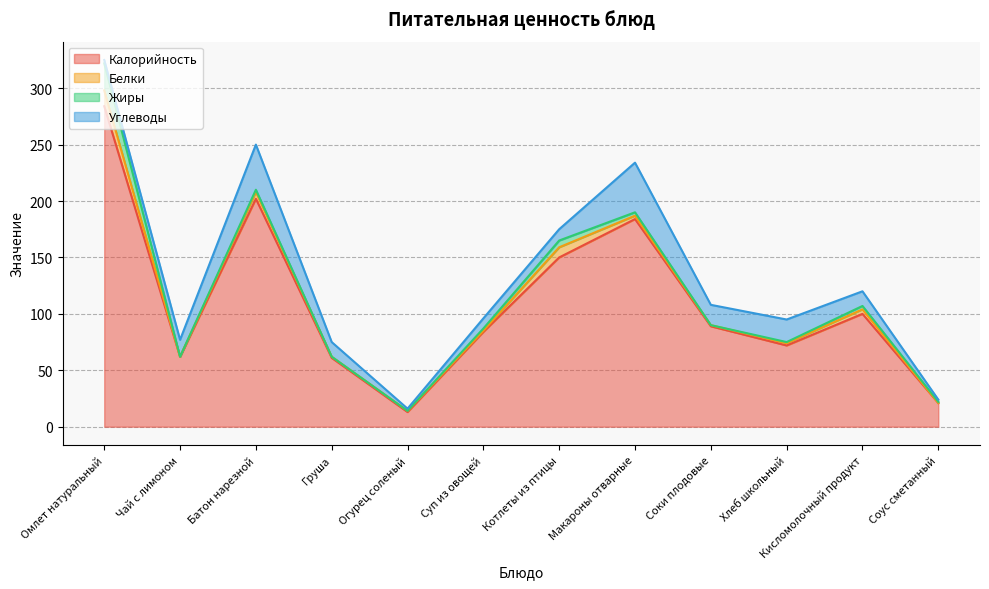

What is the value of the Калорийность point at the 9th from the left?

89